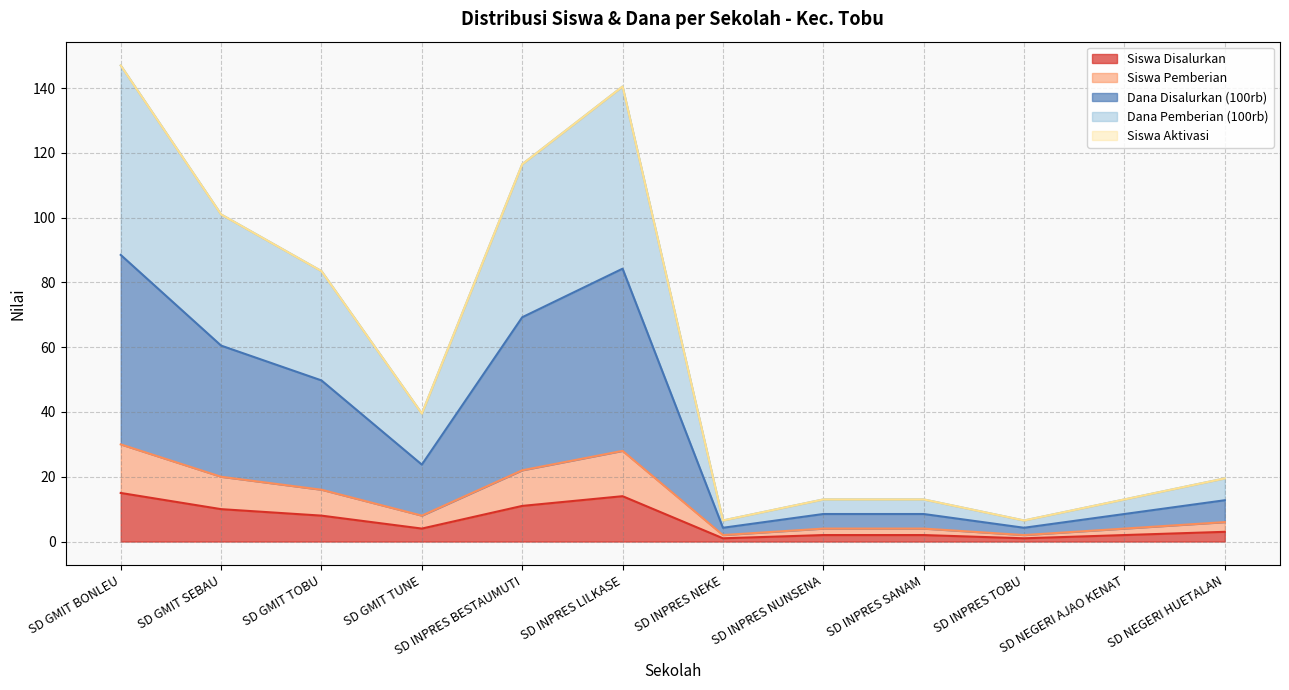

True or false: Siswa Disalurkan and Siswa Pemberian intersect in this chart.

False